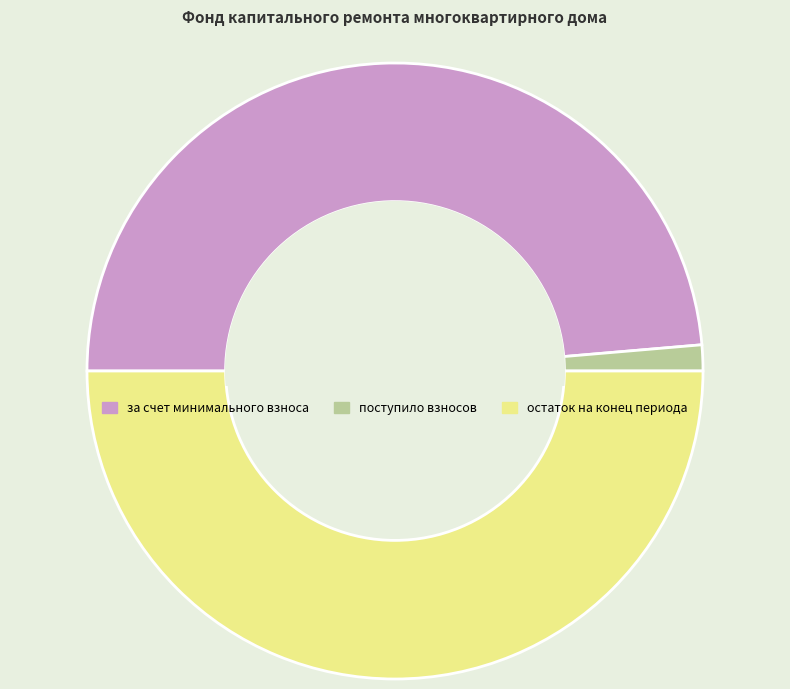

Does за счет минимального взноса account for over 50% of the chart?

No